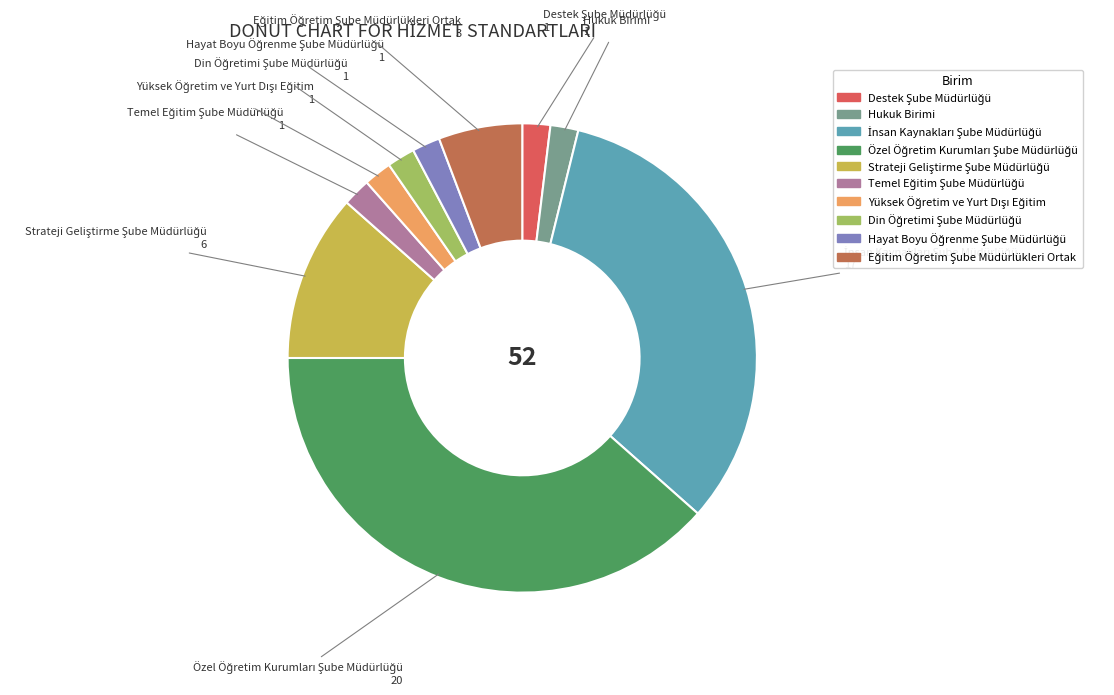

Is there any slice that represents more than half of the pie?

No